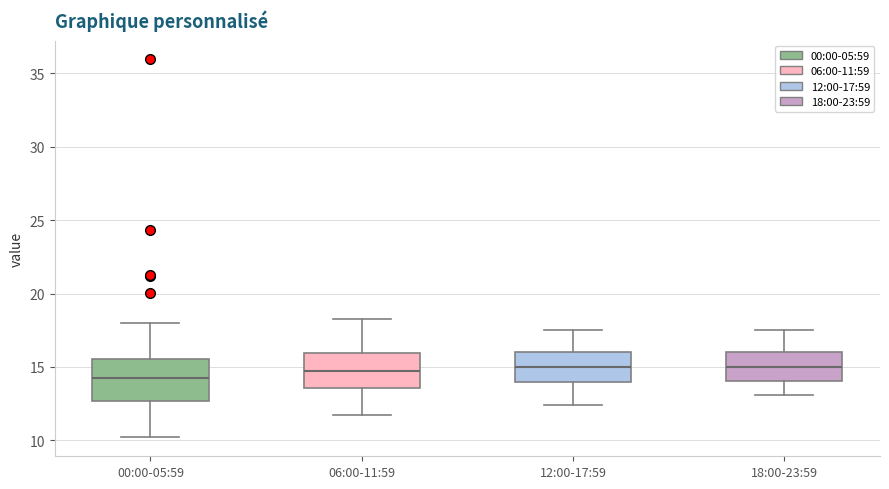

Which box's median line is the lowest?

00:00-05:59